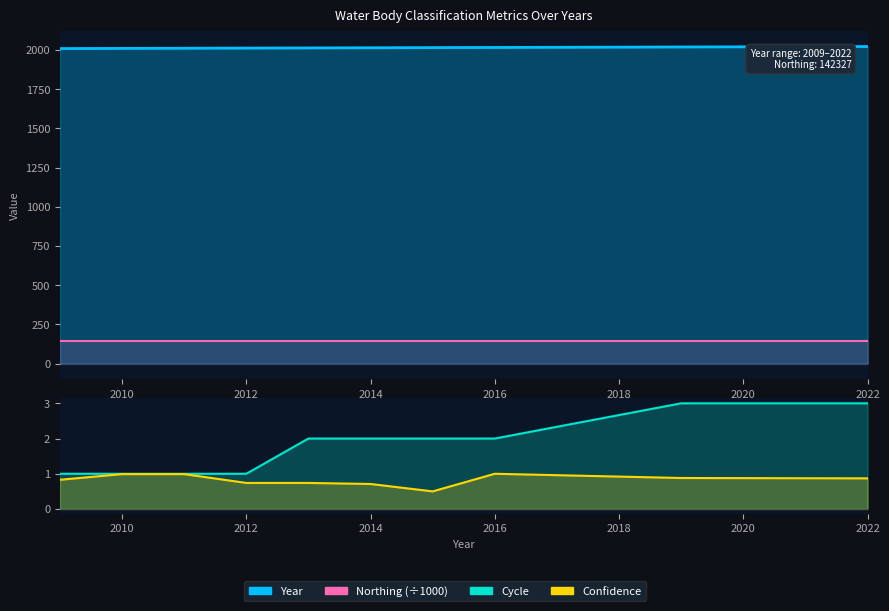

True or false: Confidence and Year cross at least once.

False